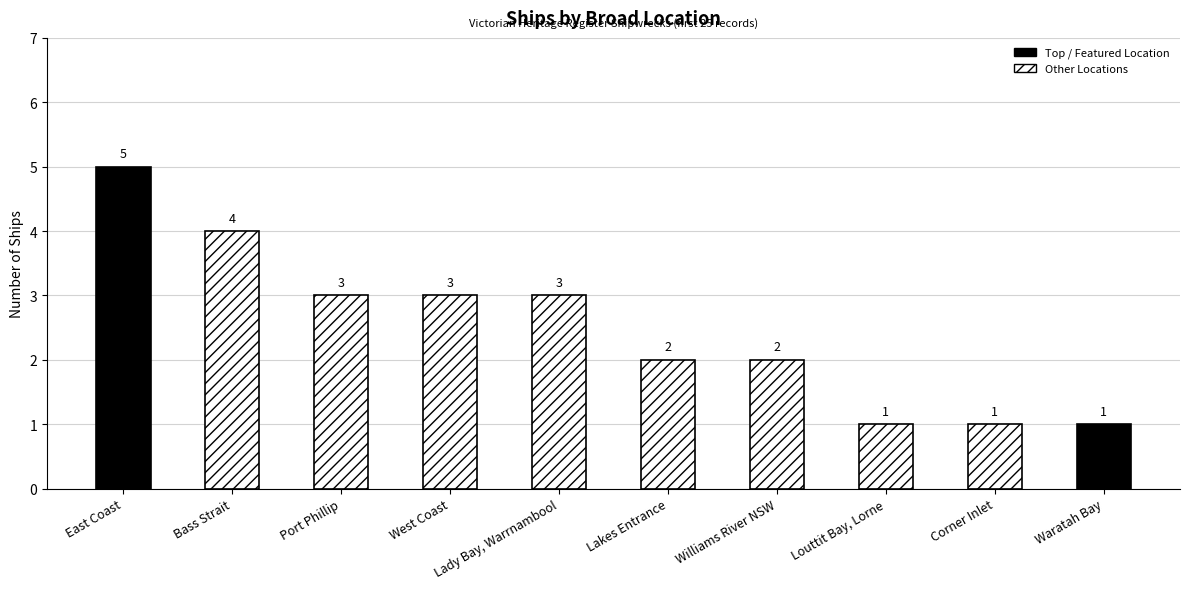

What is the minimum value shown in the chart?

1